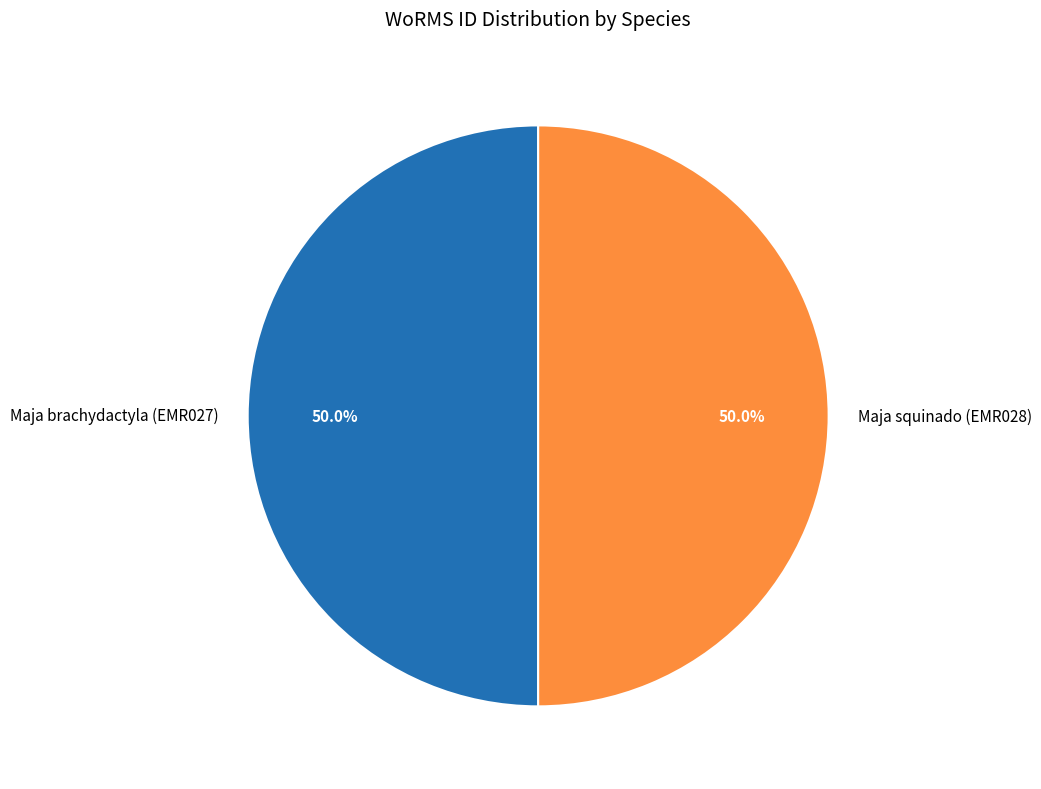

To the nearest percent, what is the combined percentage of Maja brachydactyla (EMR027) and Maja squinado (EMR028)?

100%